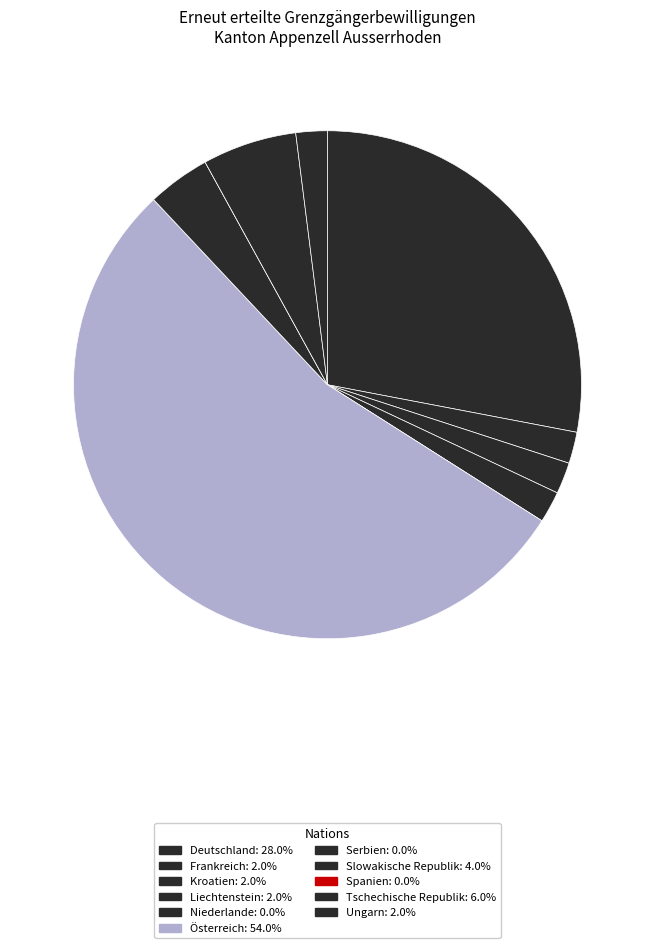

What percentage is NOT represented by Spanien?

100.0%